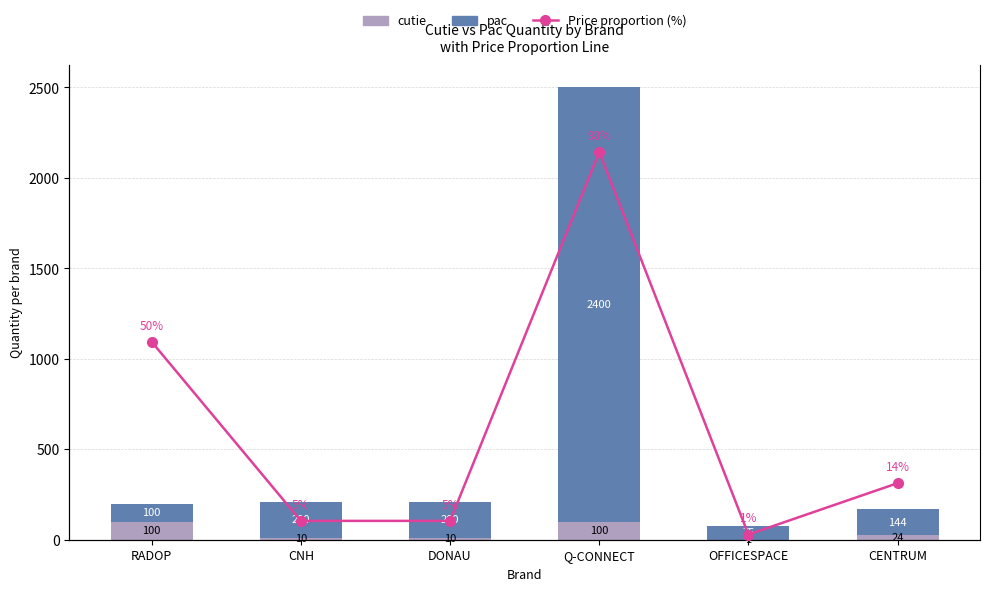

The Price proportion (%) series shows 22.1 at Q-CONNECT. True or false?

False